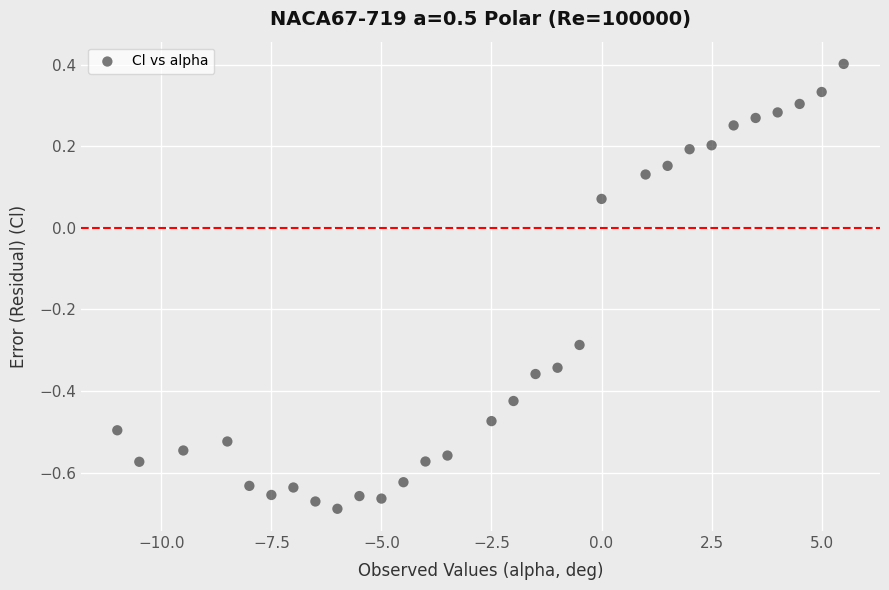

What is the range of X values (max minus min)?

16.5